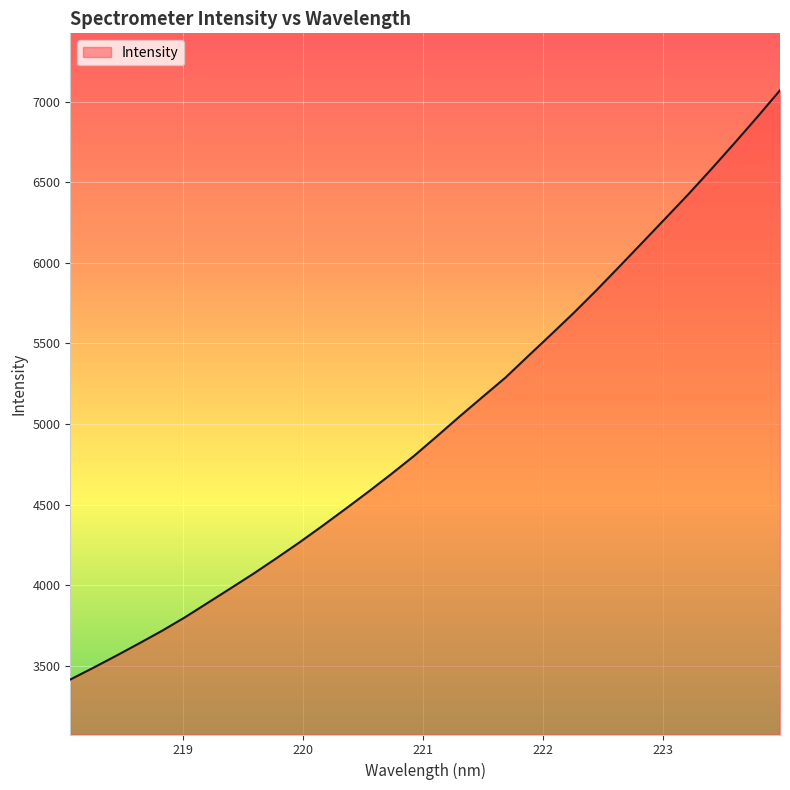

What is the difference between the maximum and minimum values?

3658.1